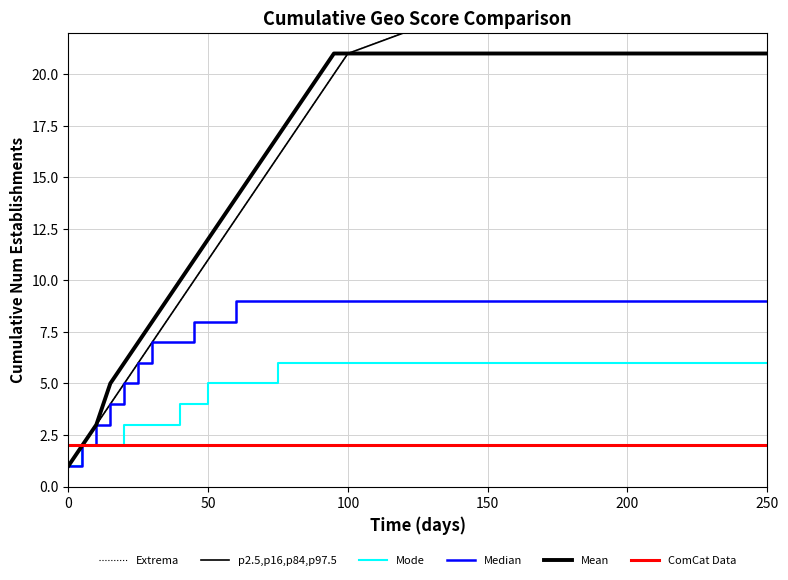

True or false: Extrema and Median cross at least once.

False